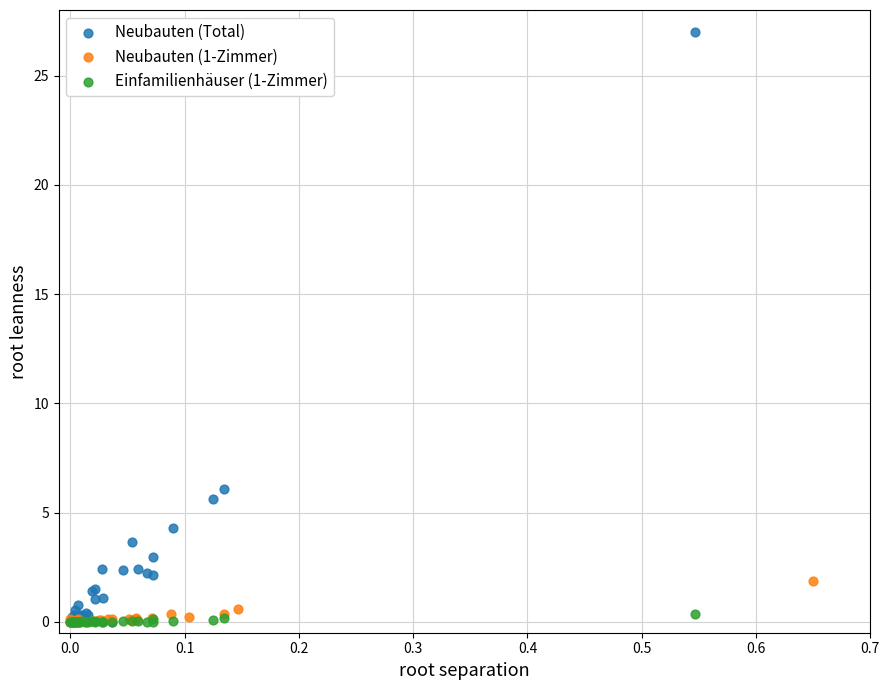

Which series reaches the maximum Y coordinate?

Neubauten (Total)